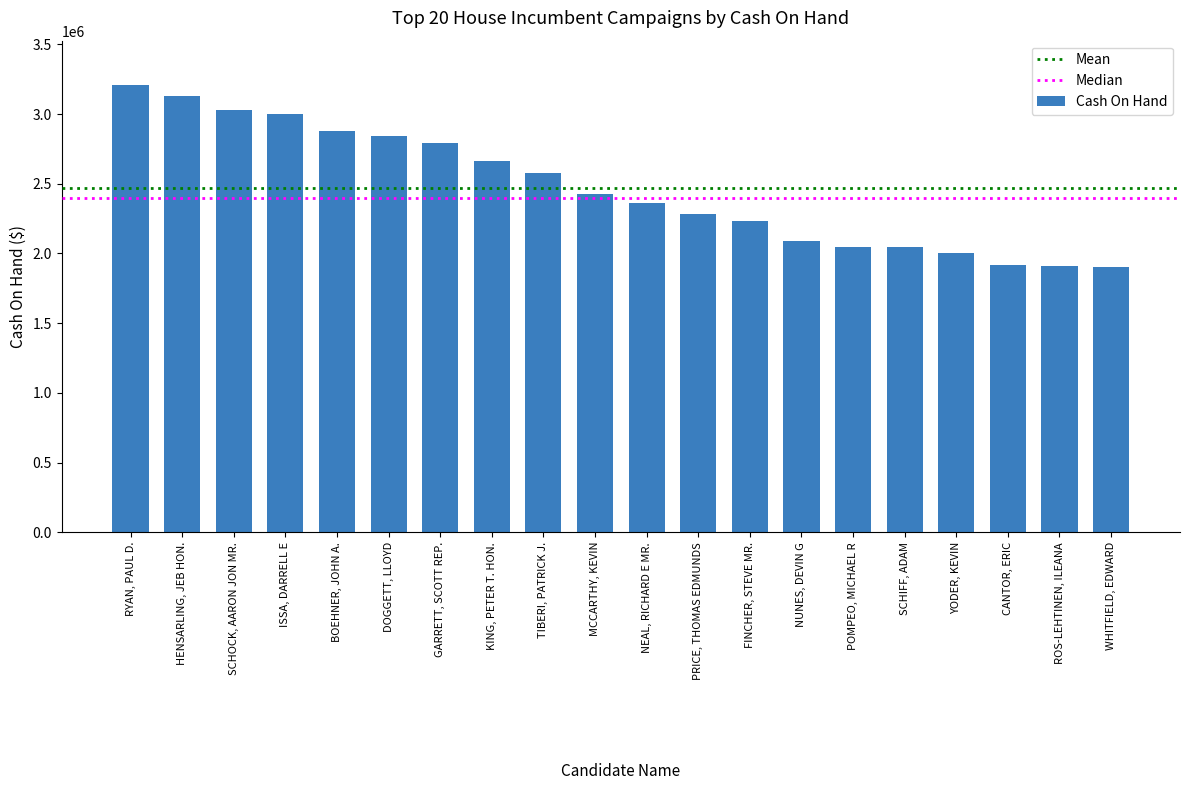

Which has a higher value, YODER, KEVIN or NUNES, DEVIN G?

NUNES, DEVIN G